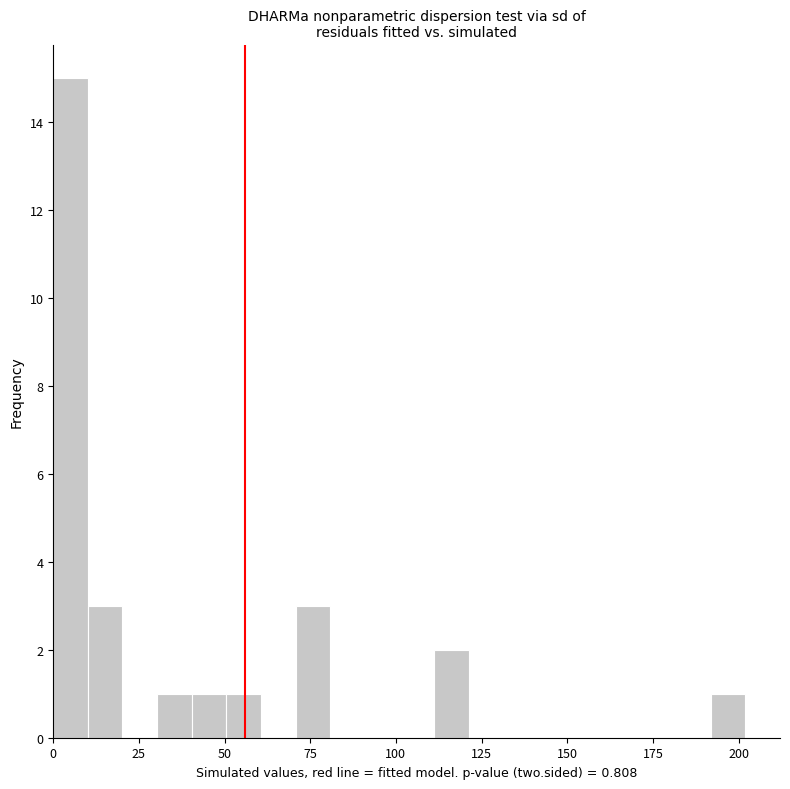

Around what value on the x-axis is the tallest bar? Give the approximate position of its centre, as read against the axis.

5